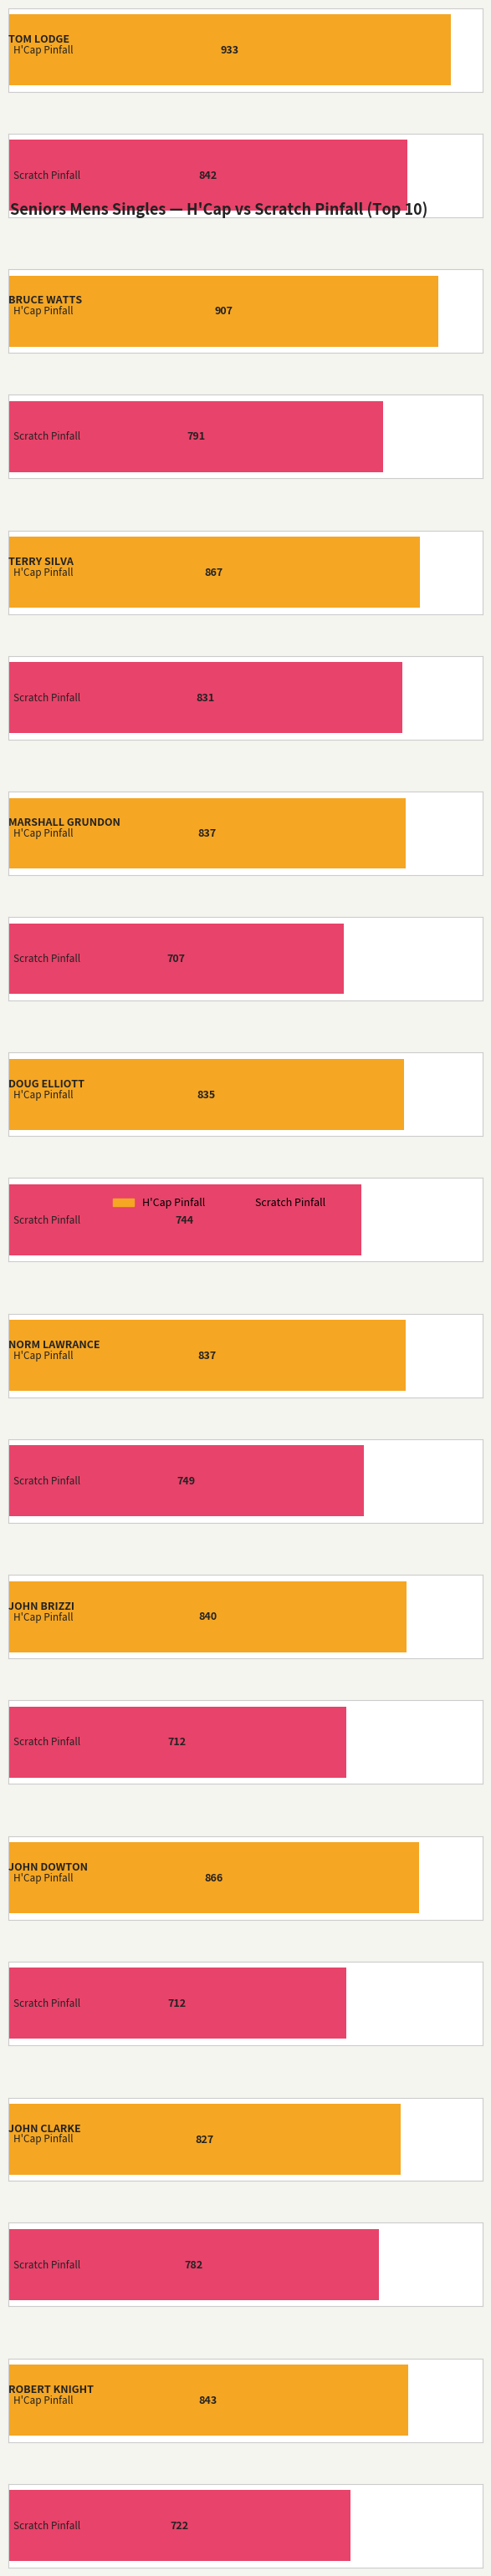

The Scratch series shows 791 at BRUCE WATTS. True or false?

True